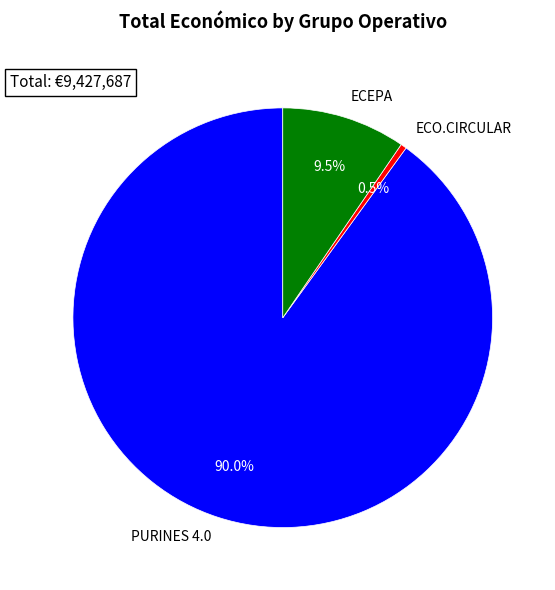

What is the largest slice in the pie chart?

PURINES 4.0